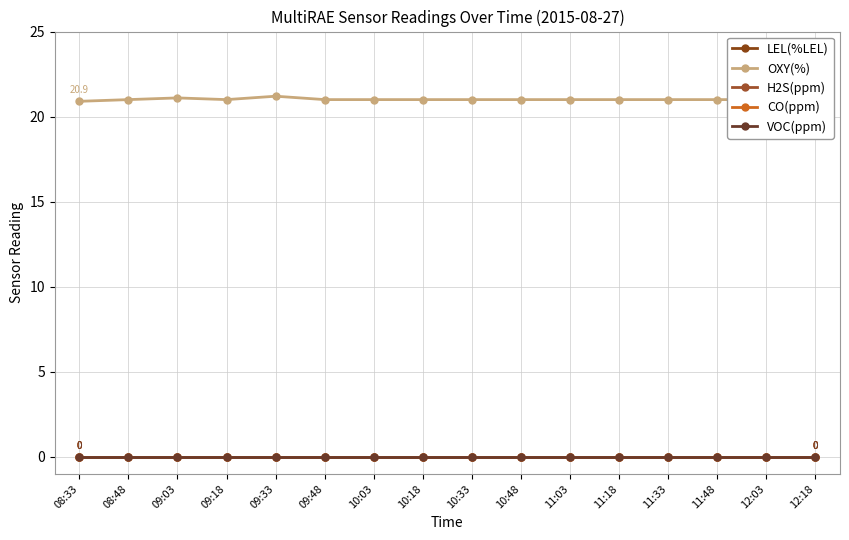

What is the label of the 4th point from the right?

11:33